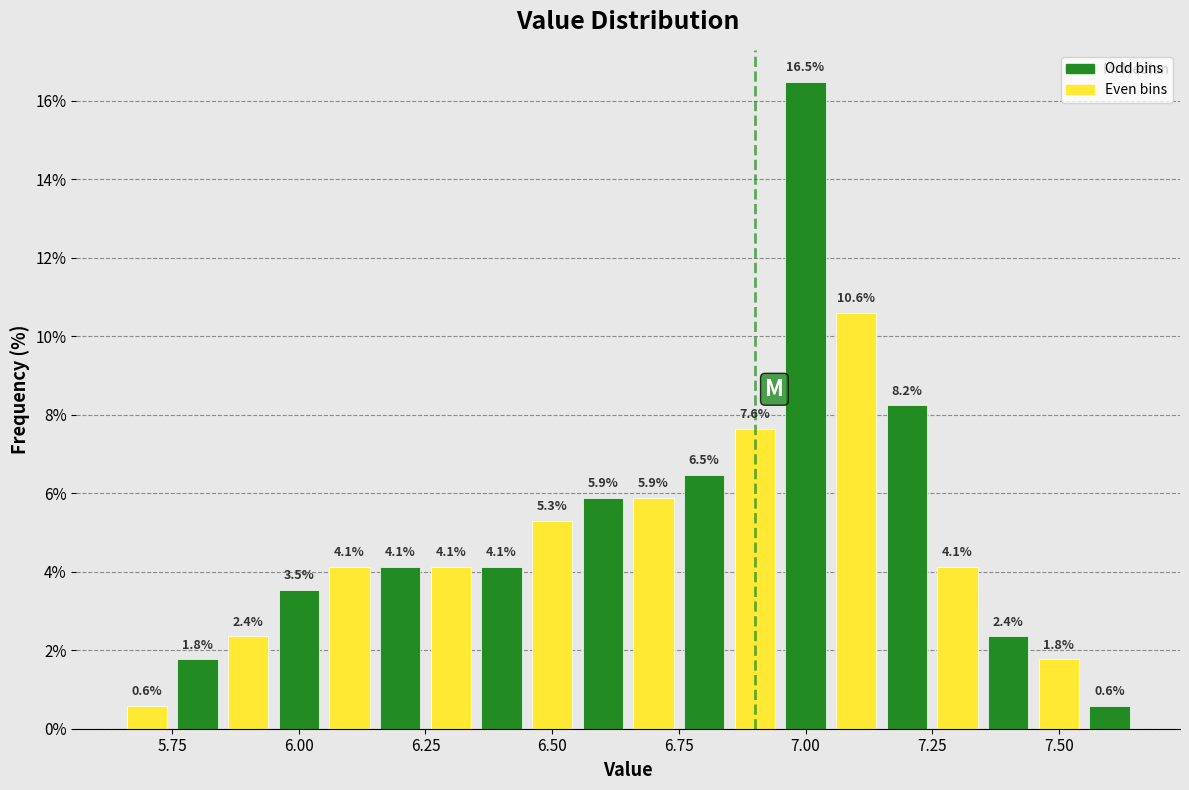

Around what value on the x-axis is the tallest bar? Give the approximate position of its centre, as read against the axis.

7.00